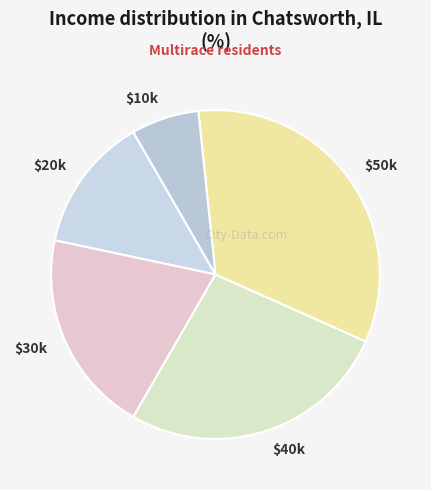

What is the largest slice in the pie chart?

$50k